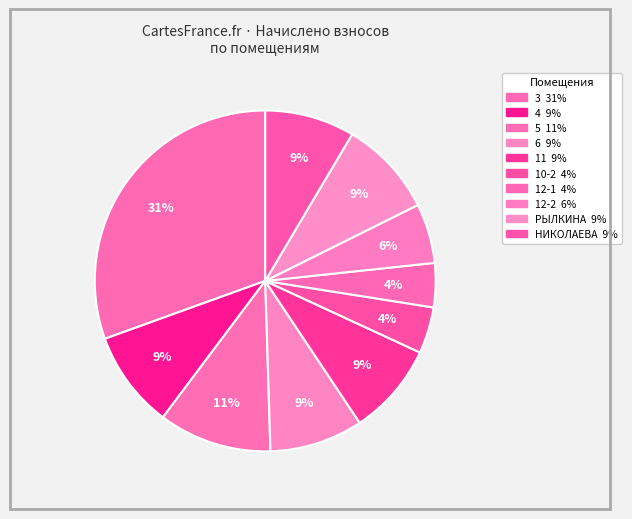

Which category has the biggest portion of the pie?

3